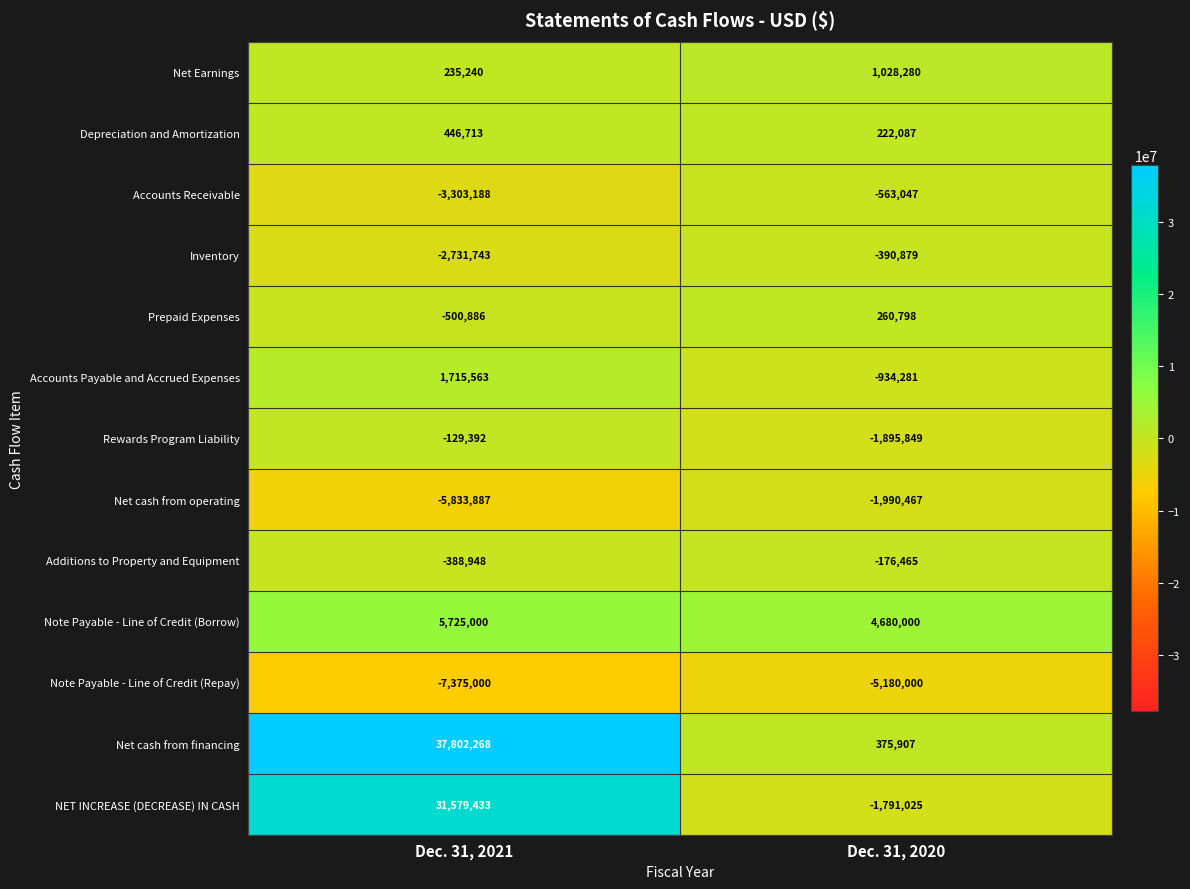

What is the total value across all series at Dec. 31, 2020?

-6354941